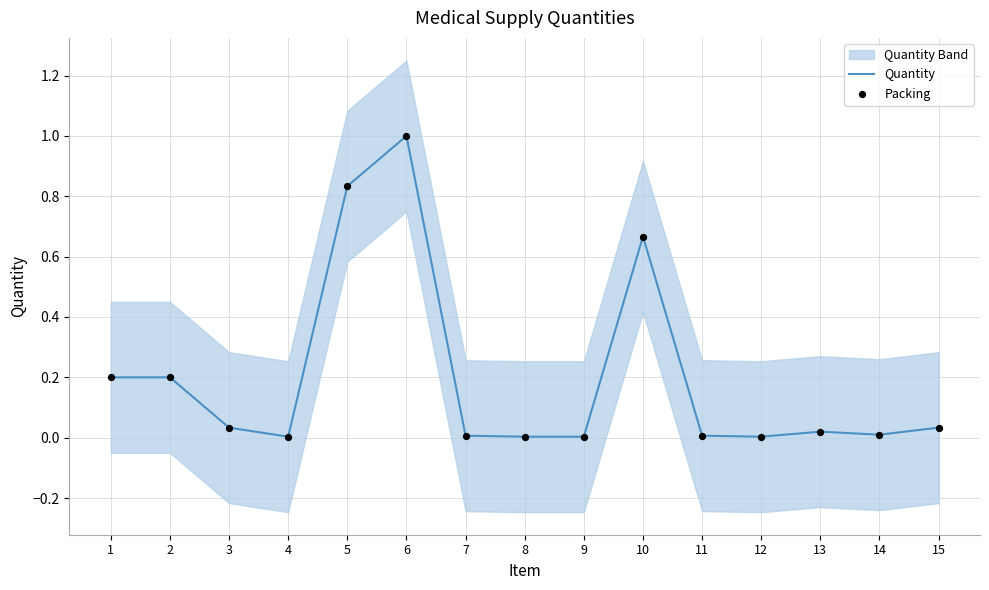

Is the value of Packing at 14 greater than the value of Quantity at 9?

Yes